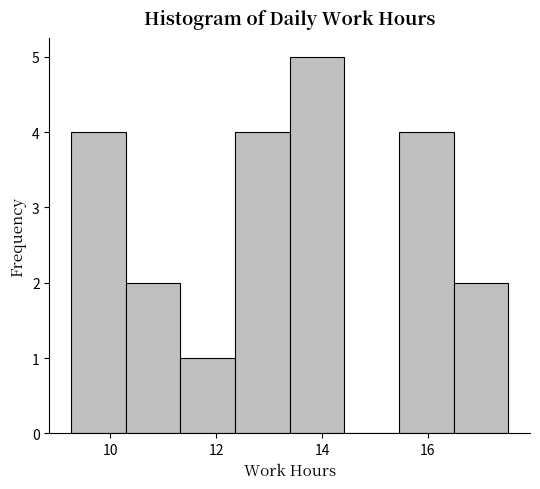

Reading left to right, transcribe this chart: for each bar, give the range it covers on the x-axis and its height. Neither the bar edges nor the heights are printed on the chart, so give them approximately, as read against the axes.

9.2 to 10.2: 4
10.2 to 11.4: 2
11.4 to 12.4: 1
12.4 to 13.4: 4
13.4 to 14.4: 5
14.4 to 15.4: 0
15.4 to 16.4: 4
16.4 to 17.6: 2